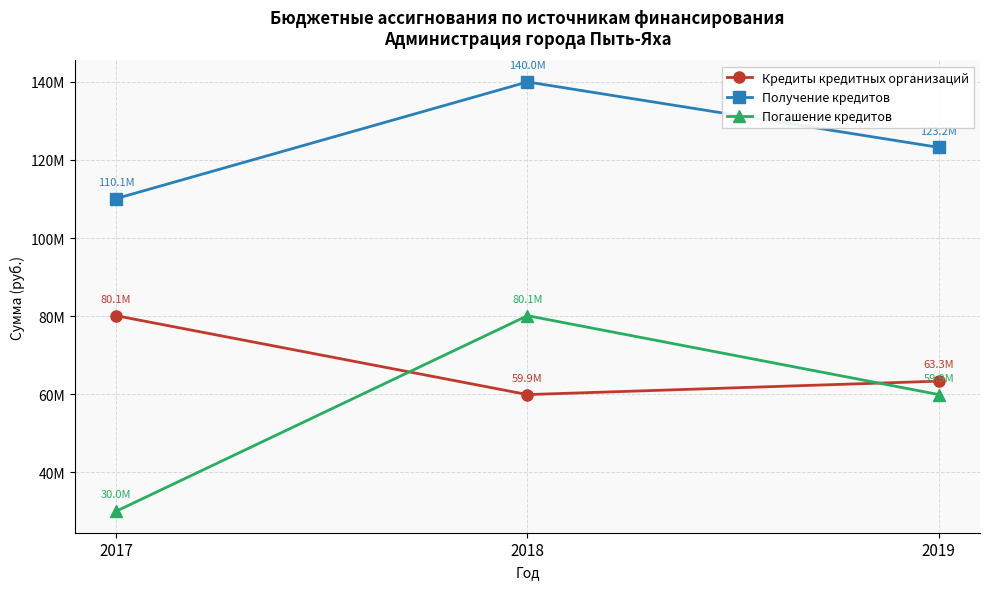

What is the approximate value of Погашение кредитов at 2018?

80103025.5